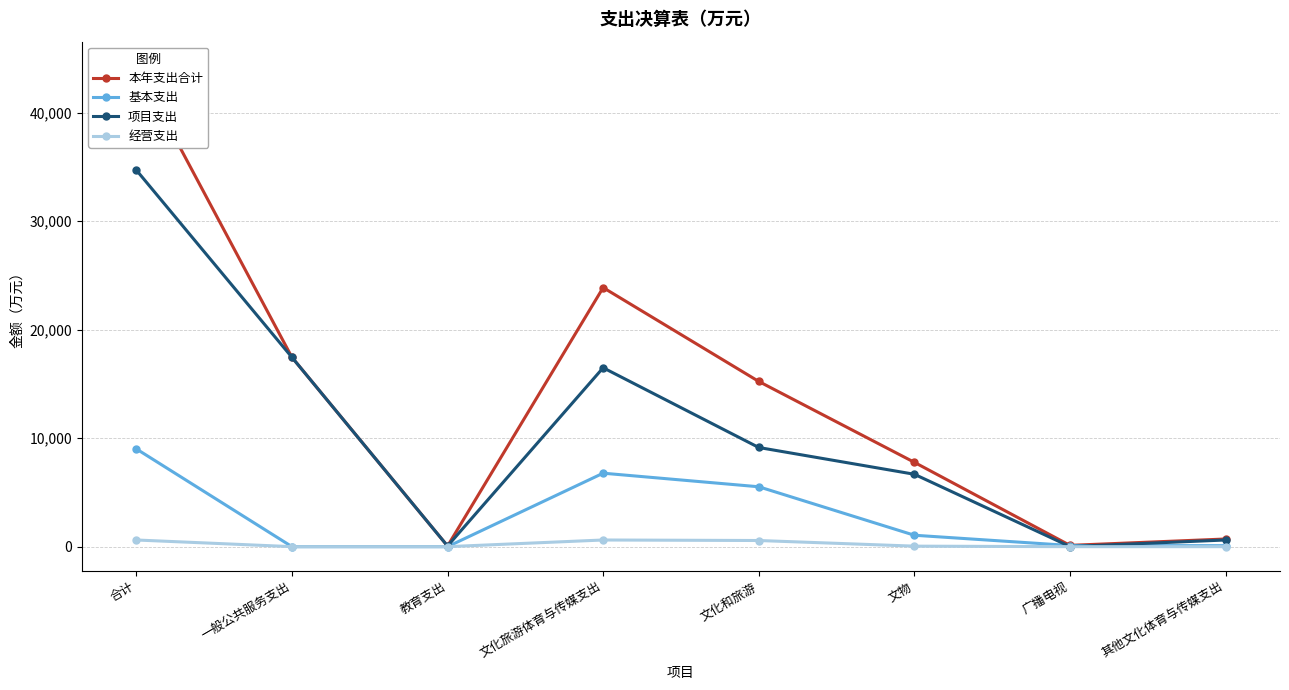

Is it true that 经营支出 equals 278.9 at 一般公共服务支出?

False